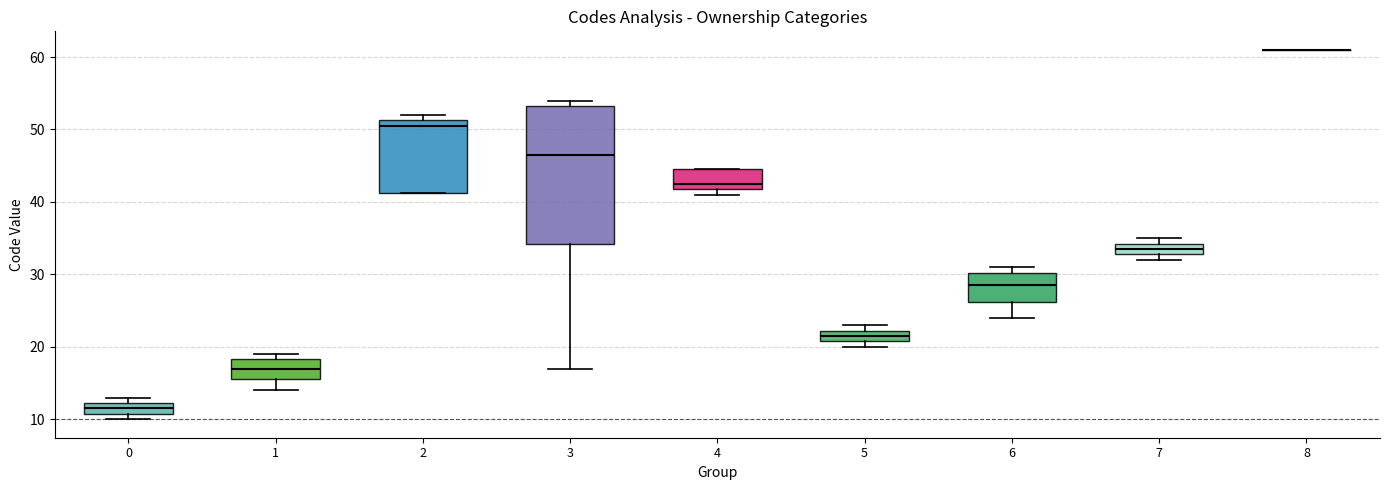

Reading left to right, transcribe this box plot: for each box, give where its median line is, the range the box spans, and where its two whiskers end, as read against the y-axis. The values are not printed on the chart, so give them approximately, as read against the axis.

0: median 12 (inside the box), box 11 to 12, whiskers 10 to 13
1: median 17, box 16 to 18, whiskers 14 to 19
2: median 51 (just below the box's upper edge), box 41 to 51, whiskers 41 to 52
3: median 47, box 34 to 53, whiskers 17 to 54
4: median 43, box 42 to 45, whiskers 41 to 45
5: median 22 (inside the box), box 21 to 22, whiskers 20 to 23
6: median 29, box 26 to 30, whiskers 24 to 31
7: median 34 (inside the box), box 33 to 34, whiskers 32 to 35
8: box collapsed to a line at 61, whiskers 61 to 61